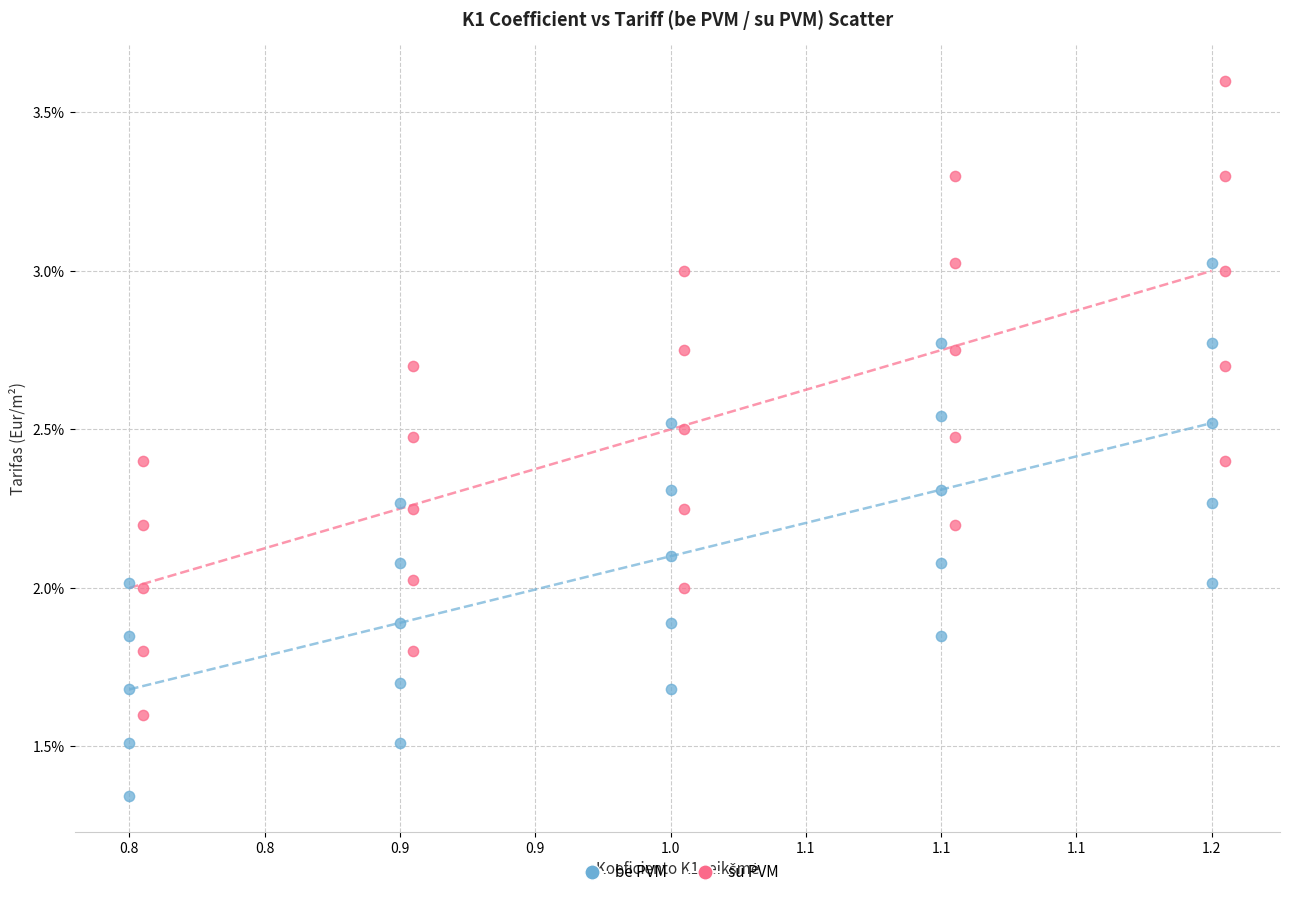

What are all the series names shown in the legend?

be PVM, su PVM